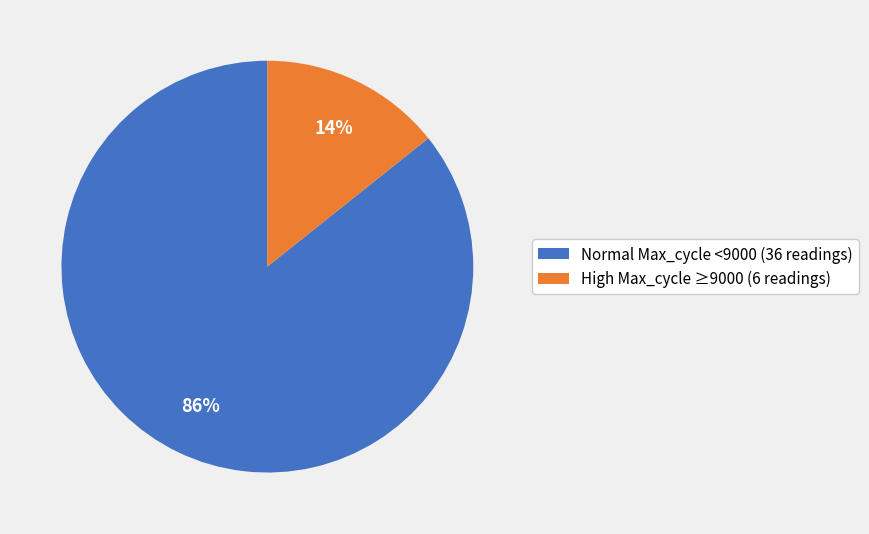

Rank the categories by value from highest to lowest.

Normal Max_cycle <9000 (36 readings), High Max_cycle ≥9000 (6 readings)